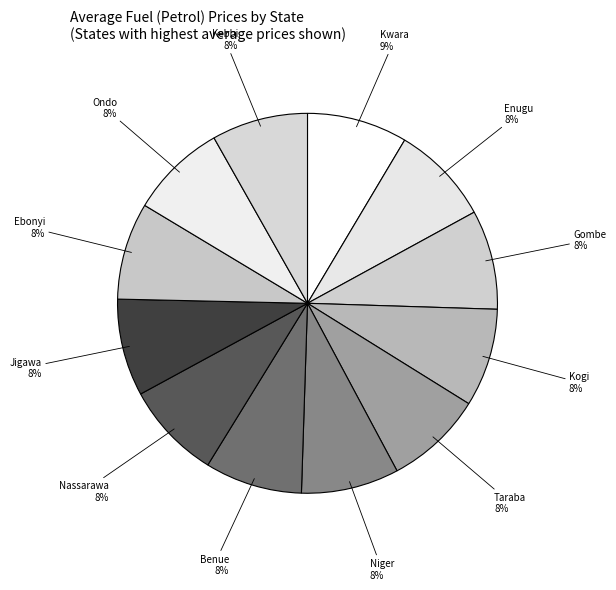

Combined, do Ondo and Kebbi account for over 50%?

No